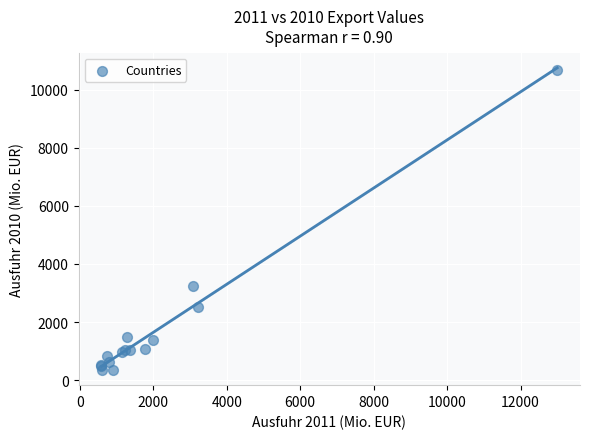

What Y value in the scatter plot is closest to 5520?

3248.7